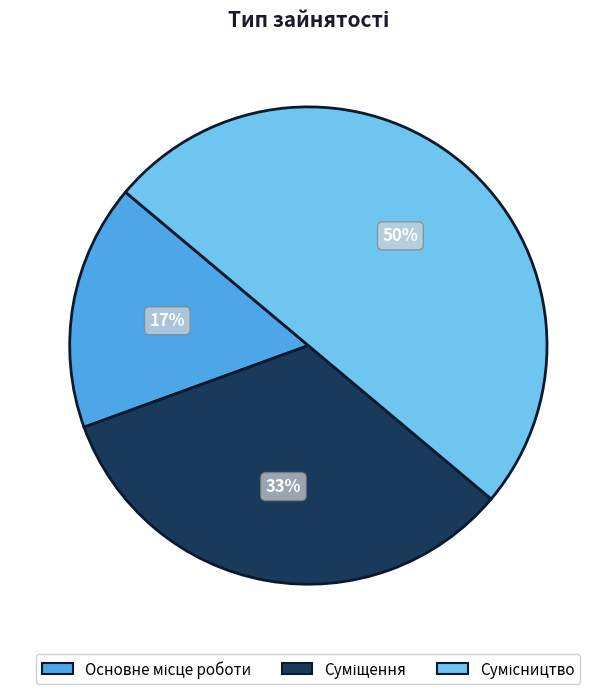

To the nearest percent, what is the average slice percentage?

33%